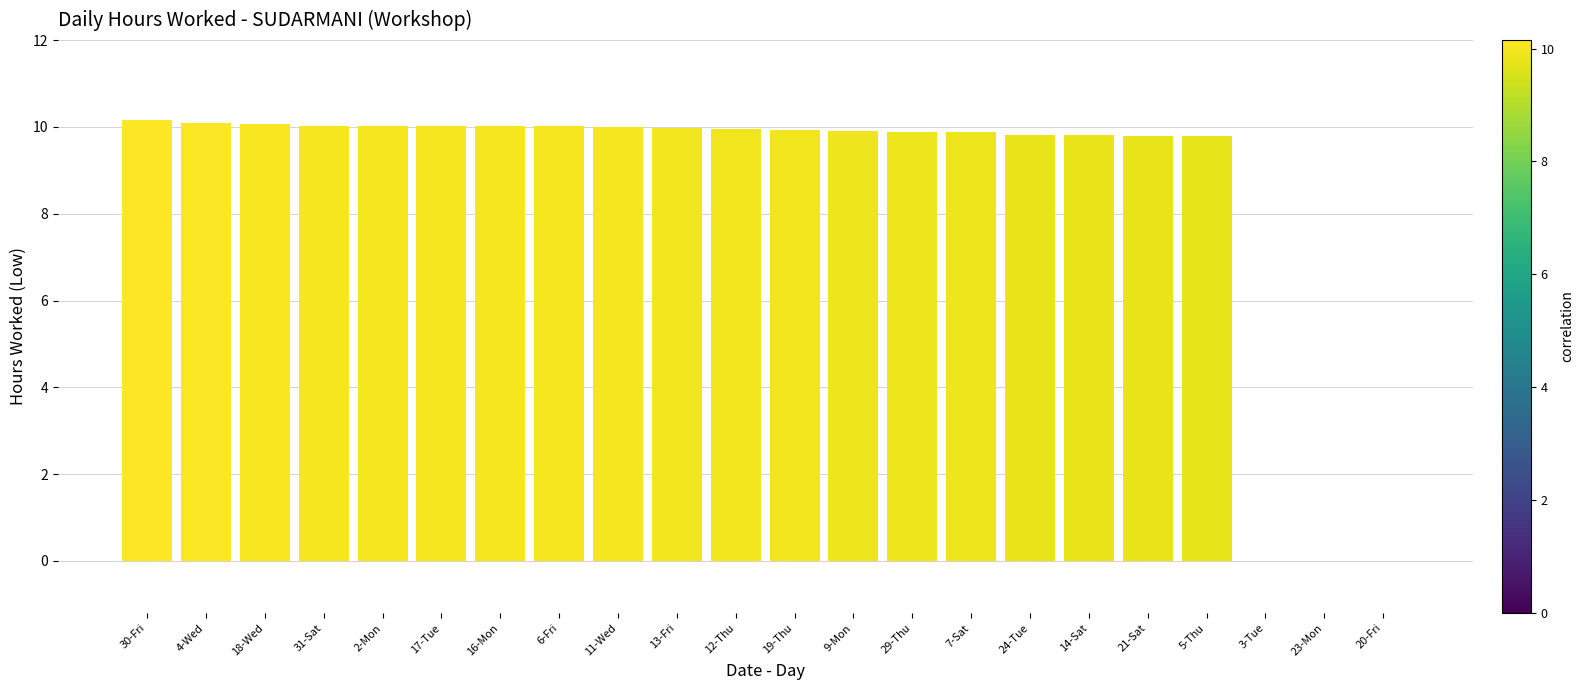

What is the average value?

8.6